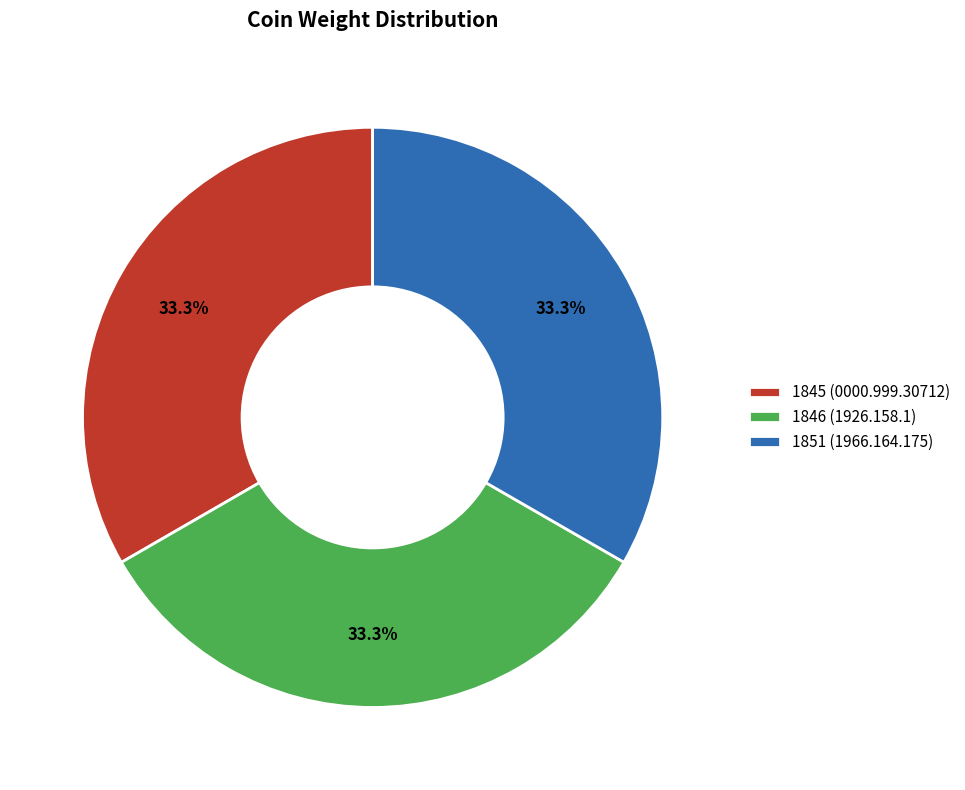

How much of the chart is everything except 1851 (1966.164.175)?

66.7%